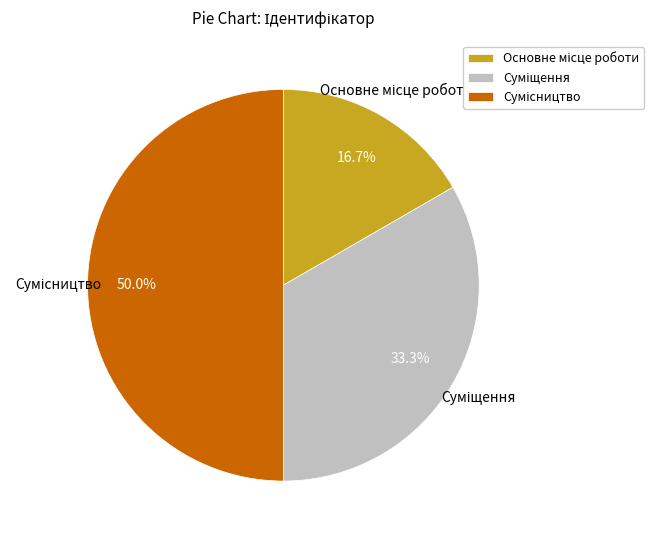

Count the number of slices in the pie.

3